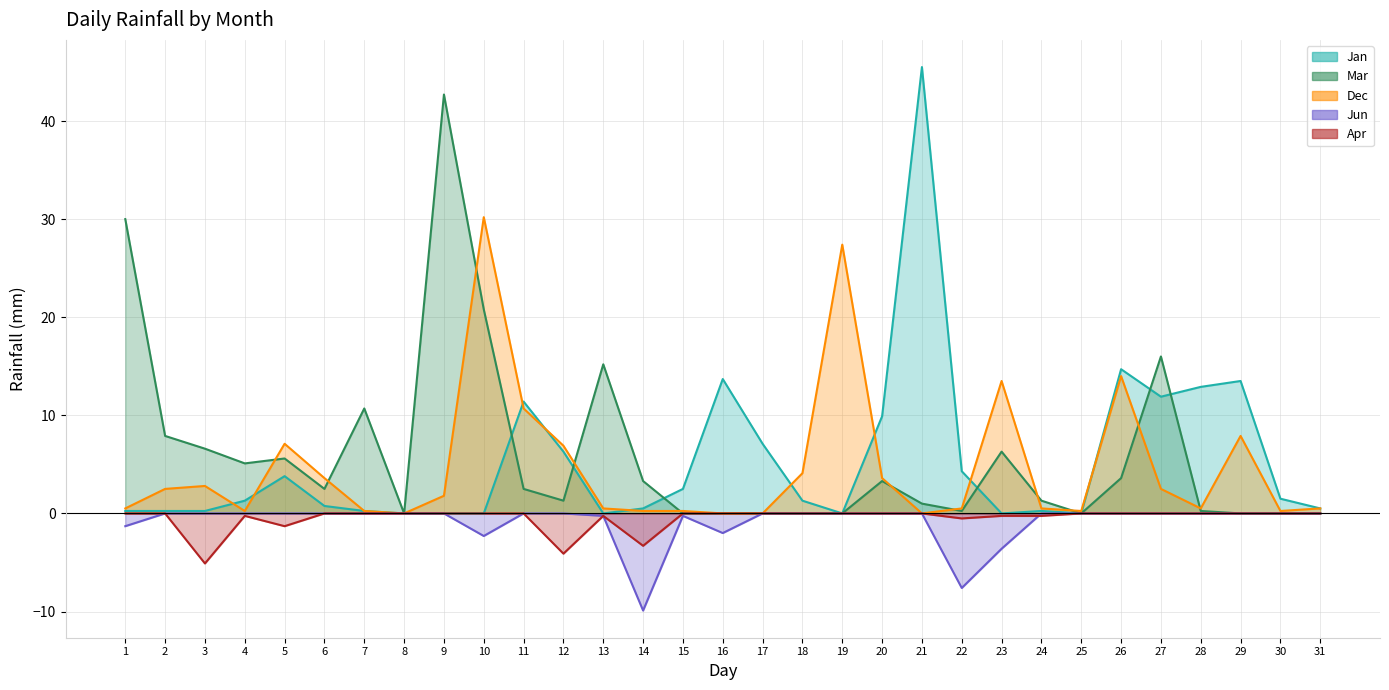

What is the difference between the second highest and second lowest values in the Jun series?

7.6